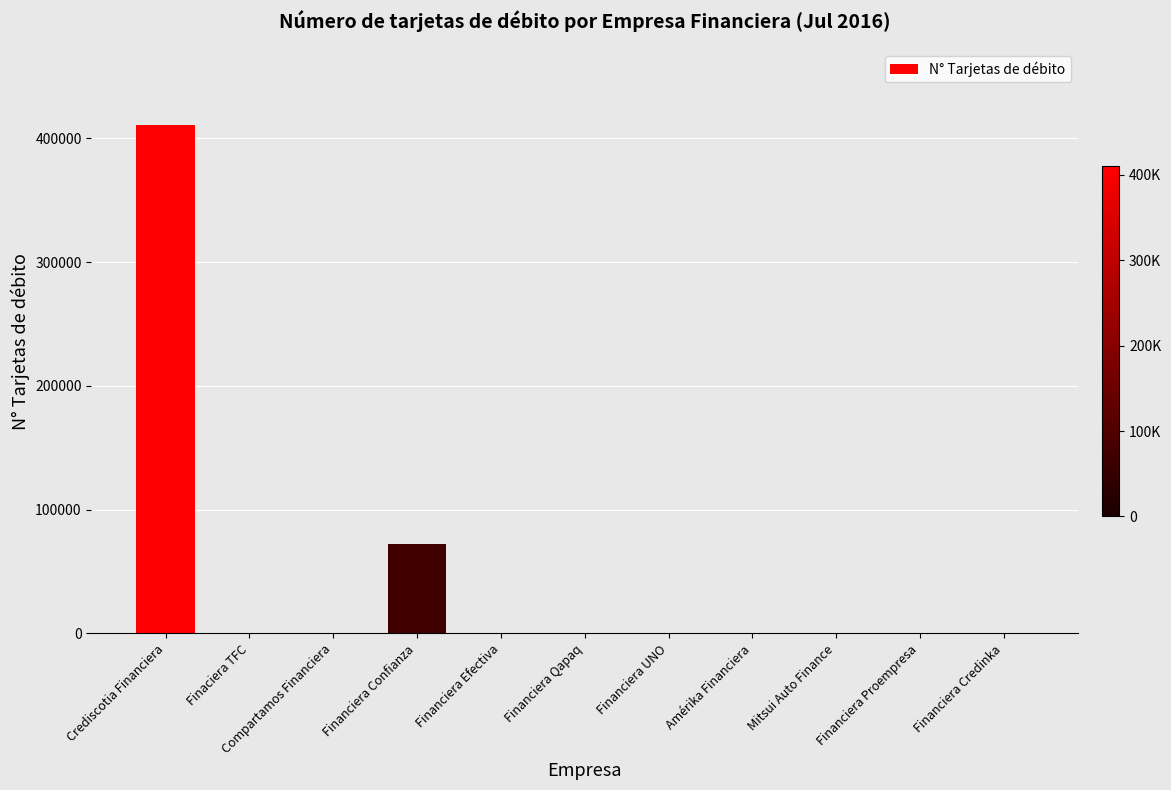

What is the change in value from Crediscotia Financiera to Financiera Confianza?

-338759